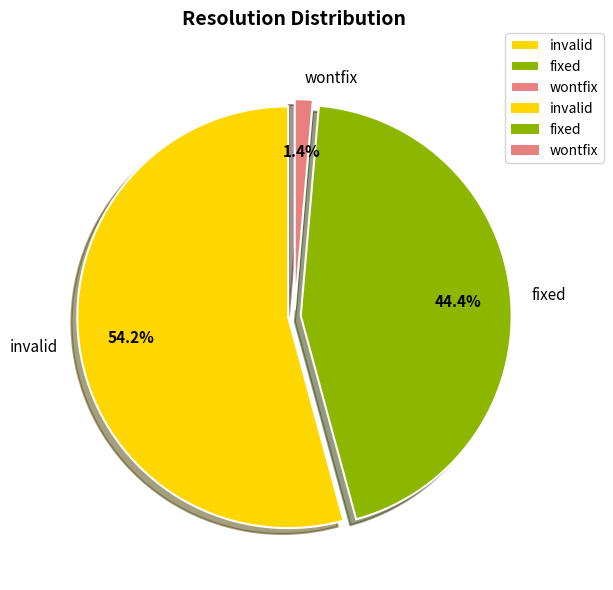

To the nearest percent, what portion does fixed represent?

44%